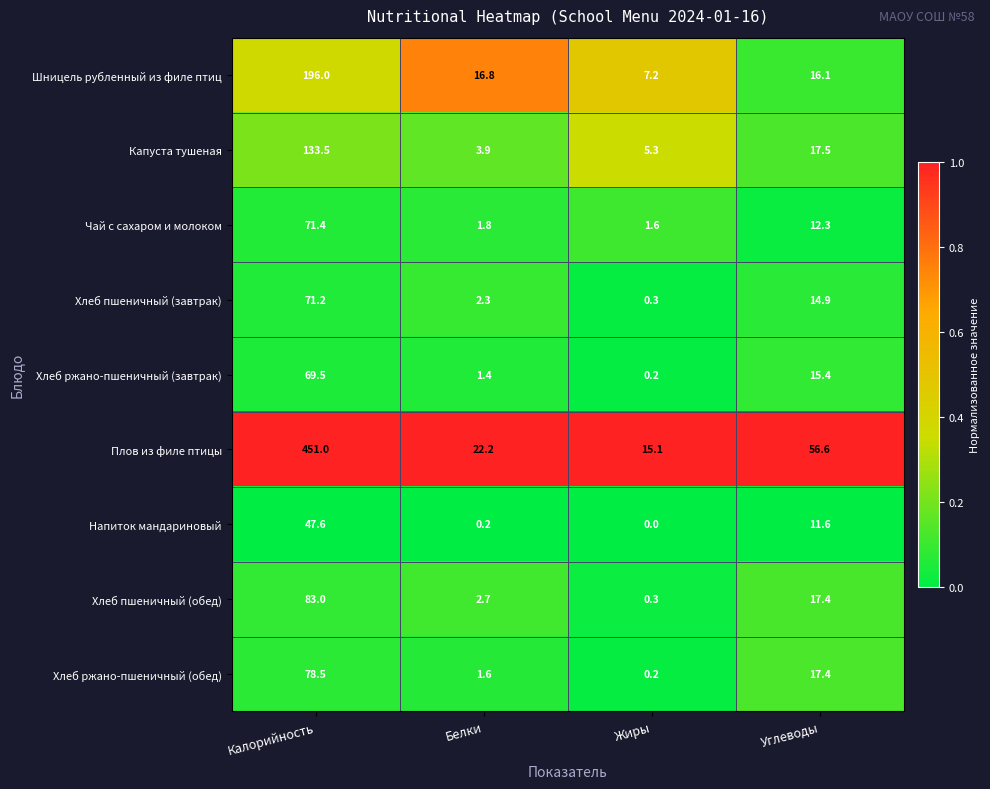

Which category has the lowest value in the Хлеб ржано-пшеничный (завтрак) series?

Жиры